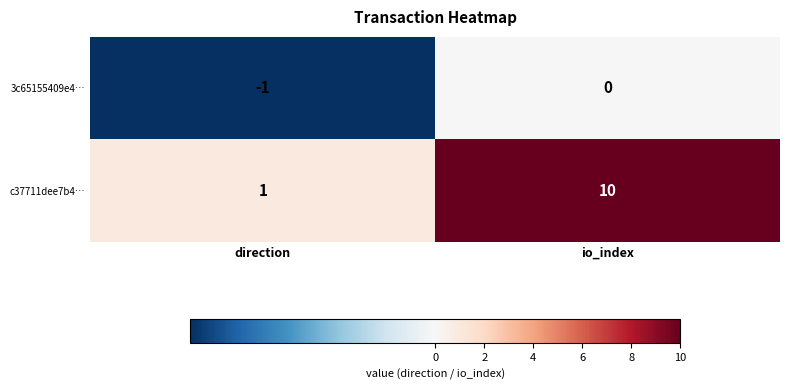

Is it true that 3c65155409e4… equals 0 at io_index?

True